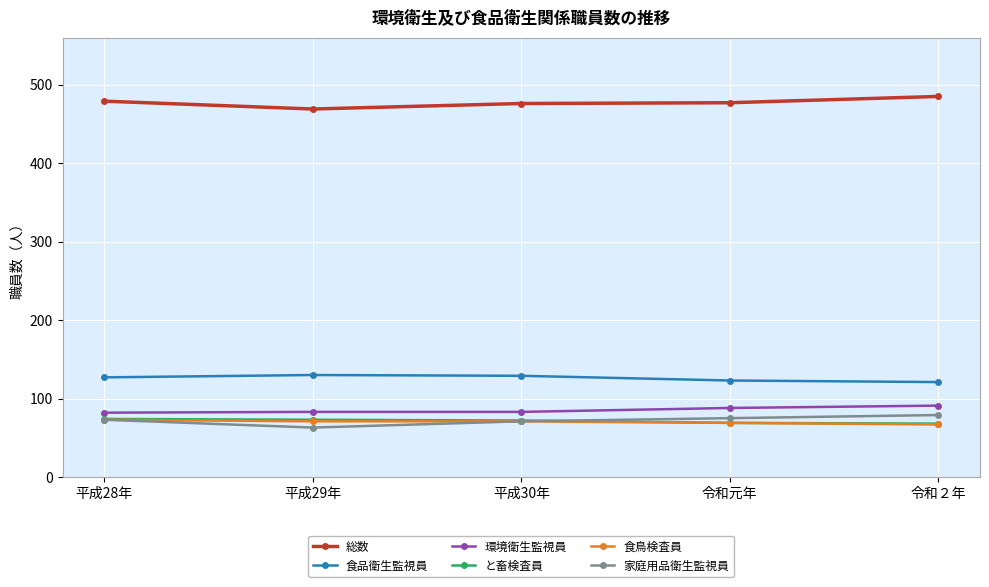

What is the label of the 2nd point from the left?

平成29年